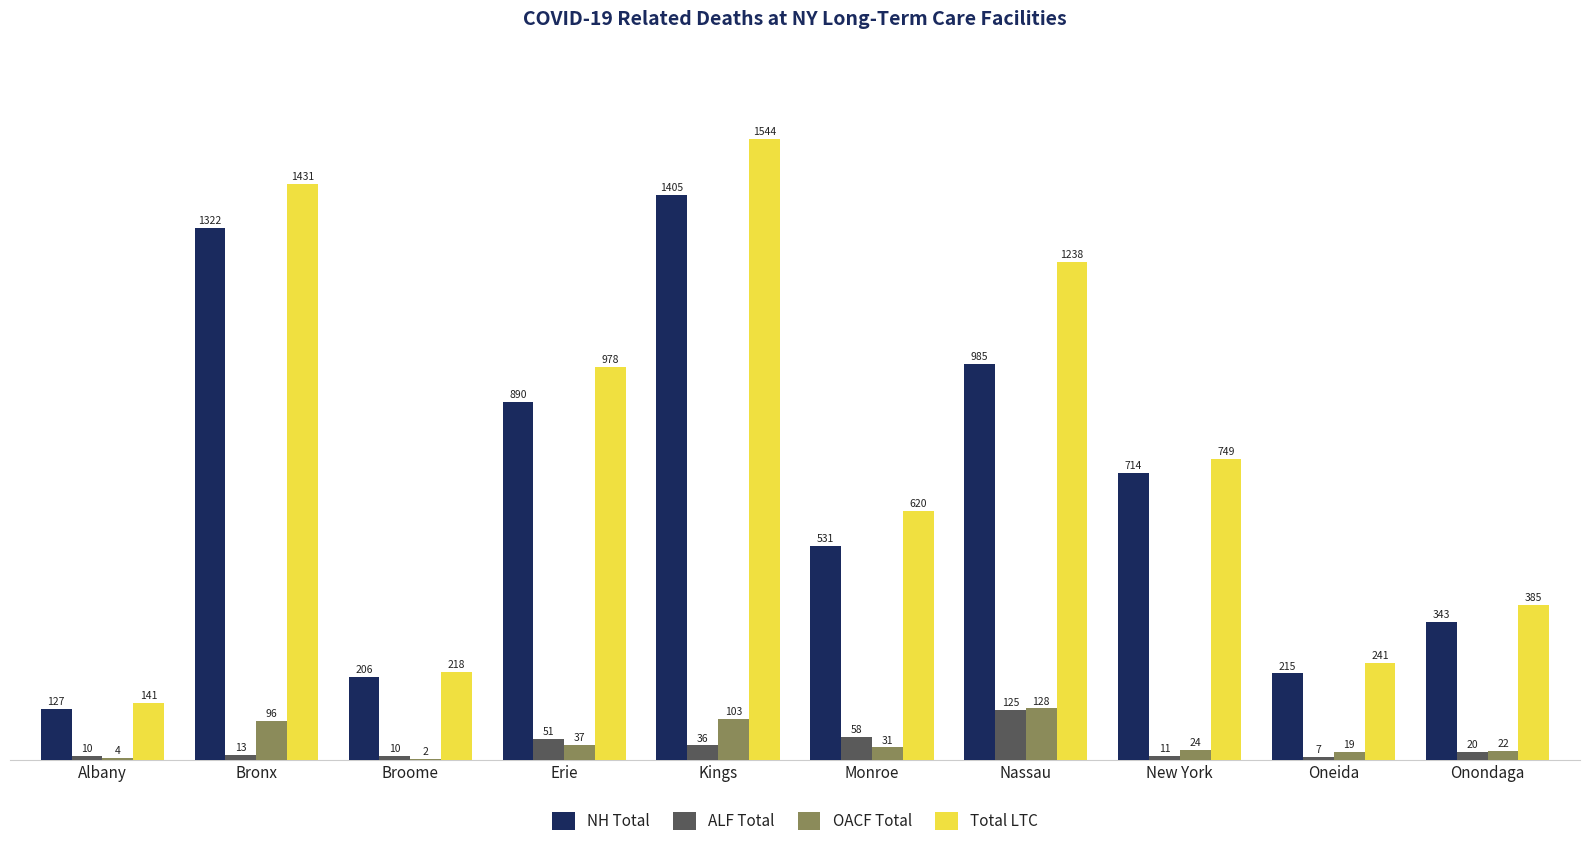

At which label does ALF Total reach its peak?

Nassau